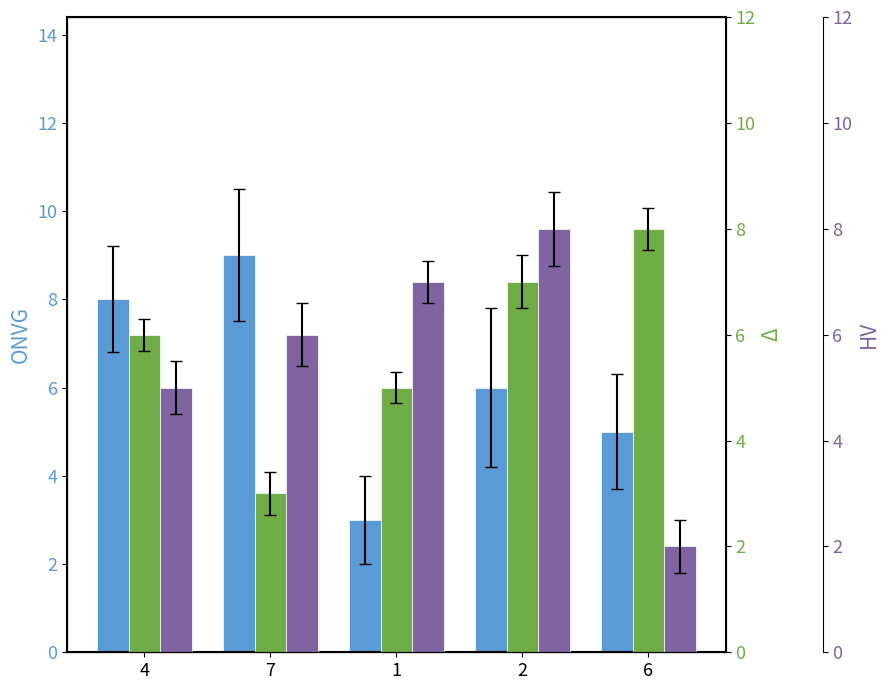

Count the number of categories in the chart.

5